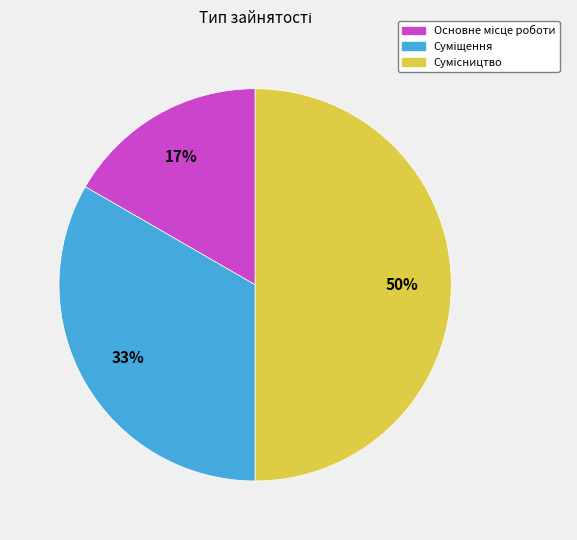

To the nearest percent, what is the difference between the largest and smallest slice percentages?

33%